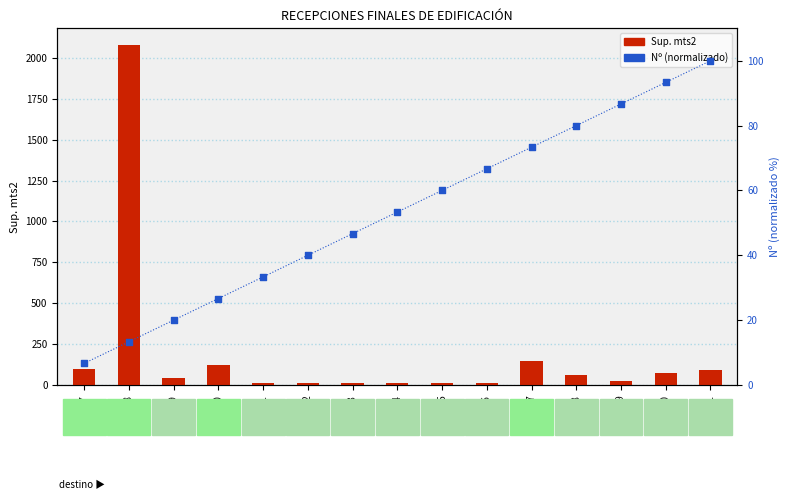

What are all the series names shown in the legend?

Sup. mts2, Nº (normalizado)